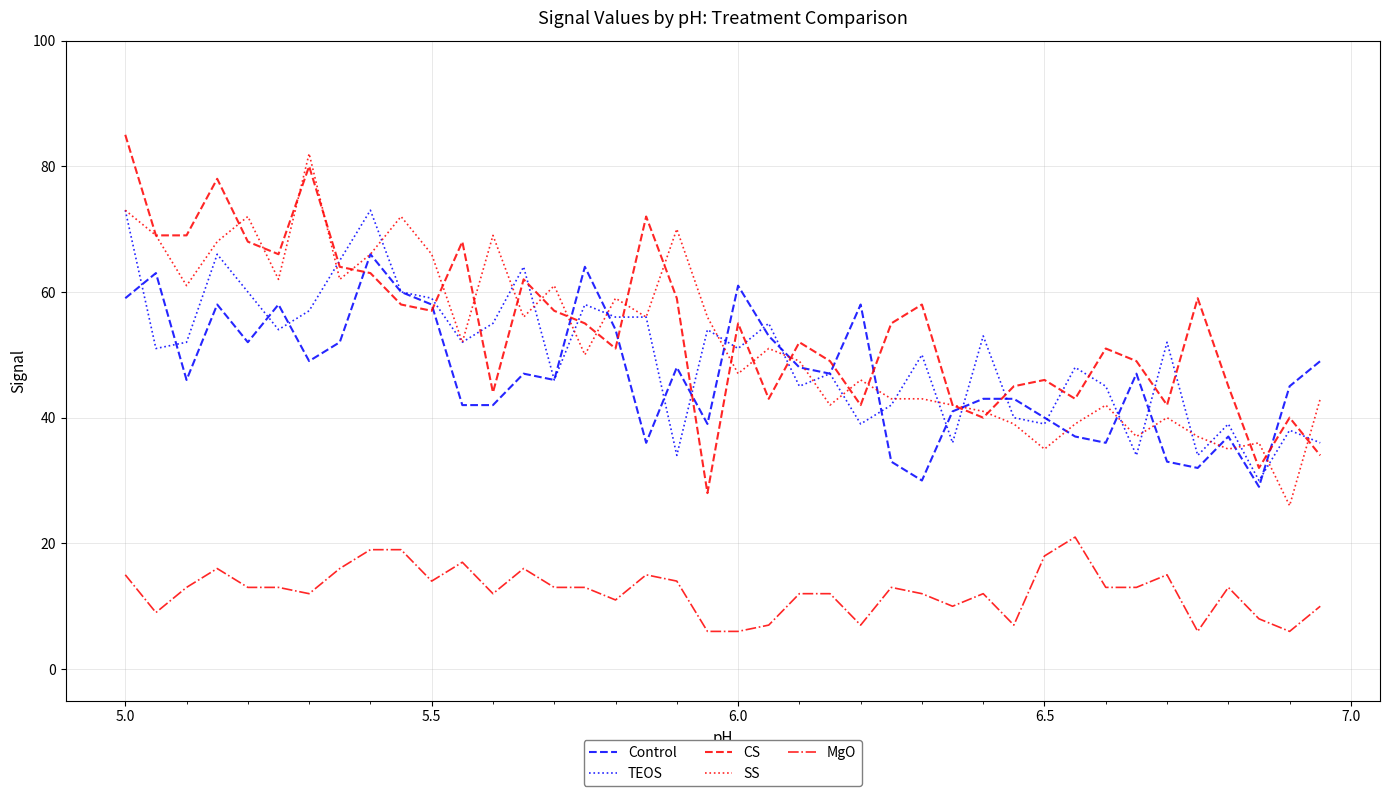

True or false: CS and MgO cross at least once.

False